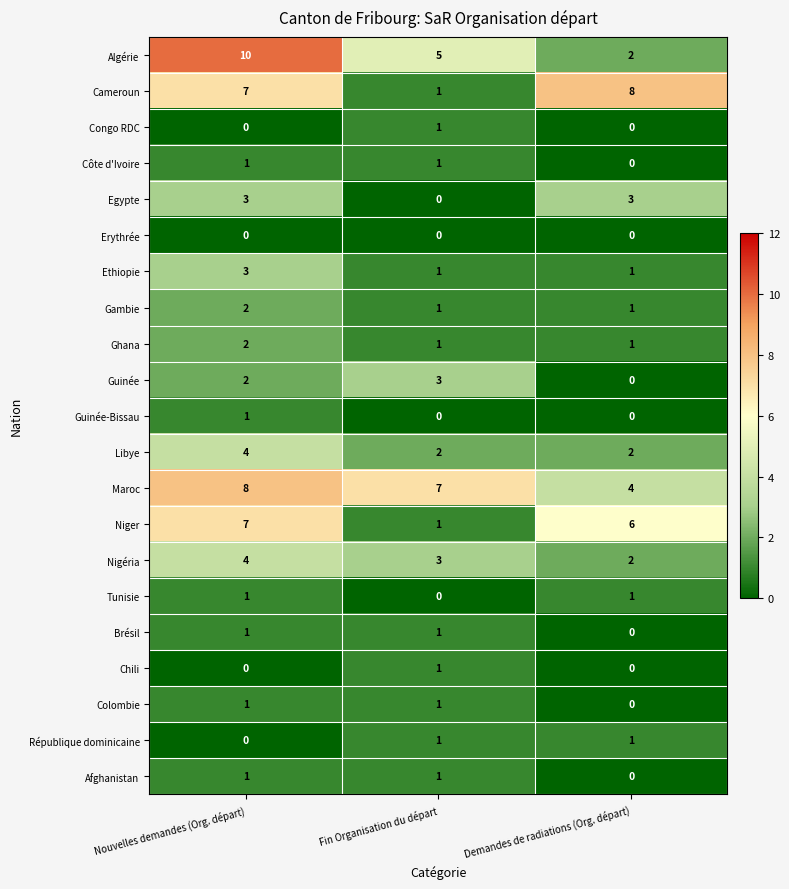

What is the average value of the Maroc series?

6